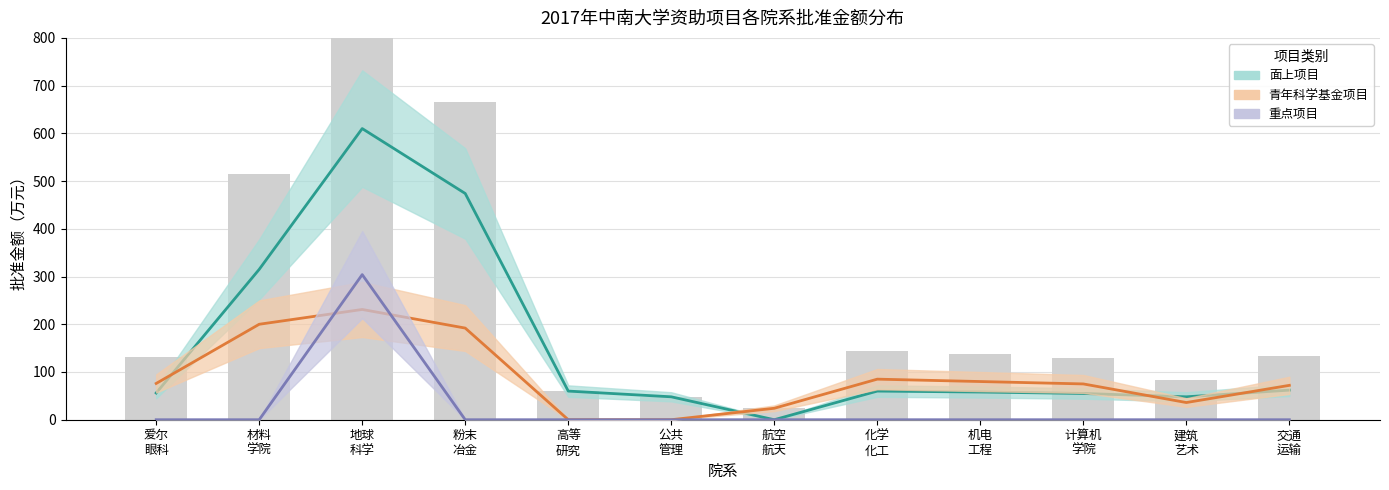

Reading left to right, list all the values displayed in this chart.

面上项目: 56	315	610	474	60	48	0	60	58	55	48	62
青年科学基金项目: 76	200	231	192	0	0	24	85	80	75	36	72
重点项目: 0	0	304	0	0	0	0	0	0	0	0	0